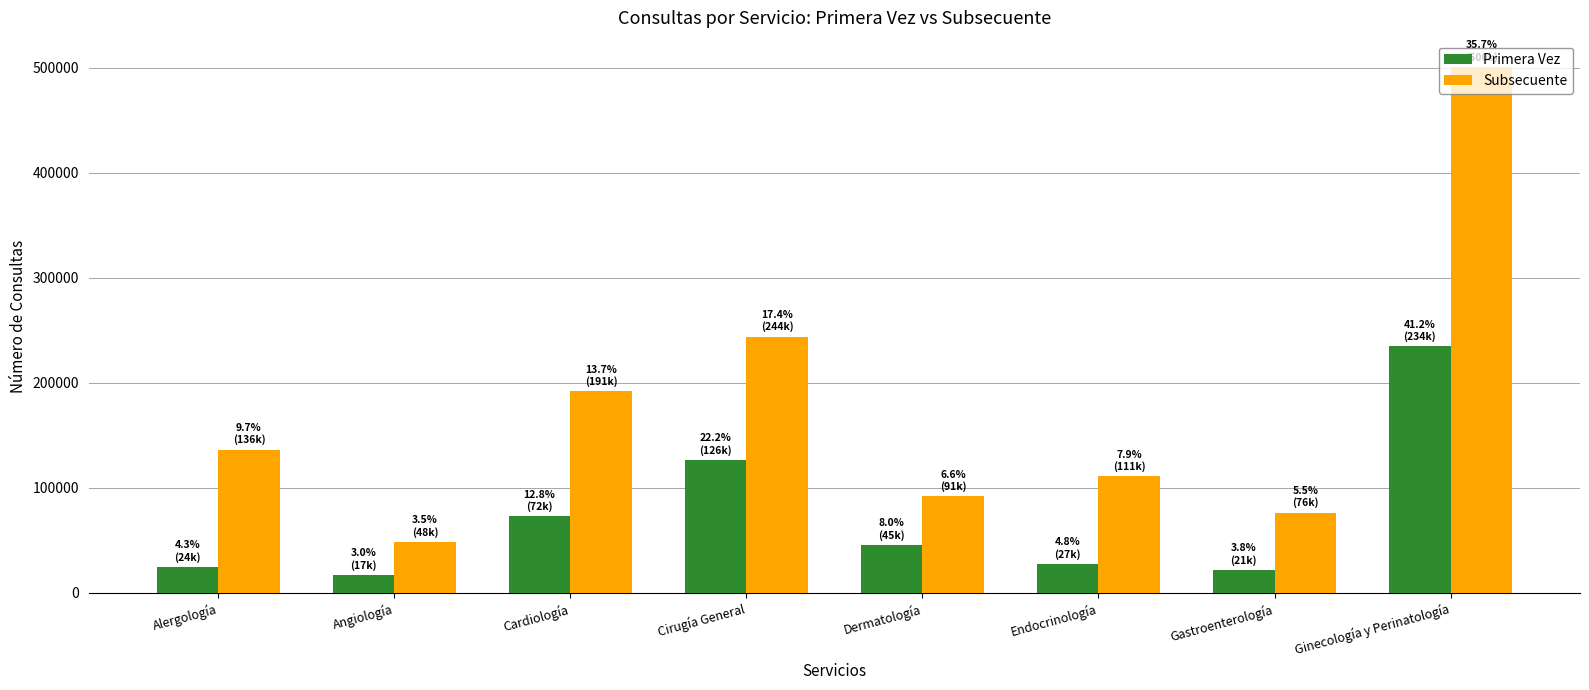

What is the label of the 2nd bar from the right?

Gastroenterología